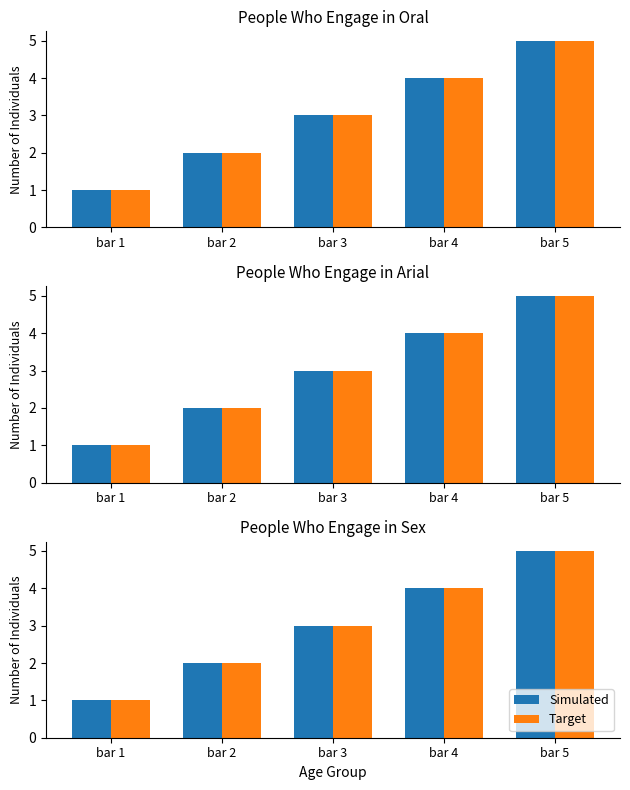

Which category has the lowest value in the Simulated series?

bar 1